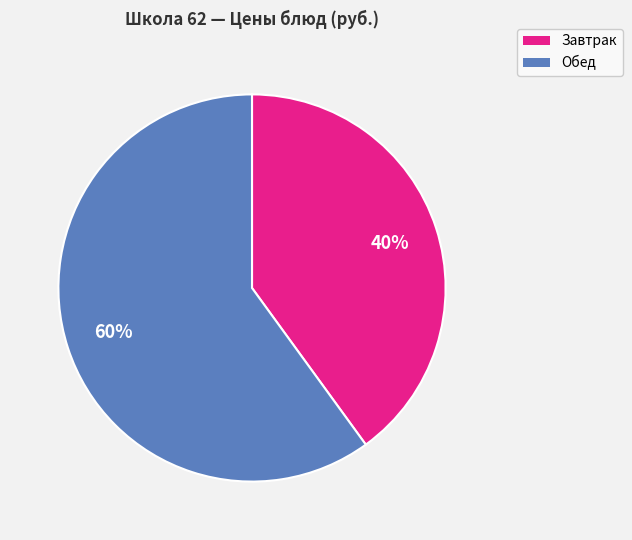

How many segments does this pie chart have?

2